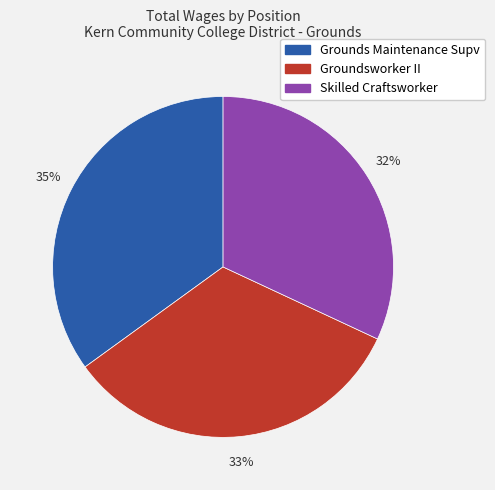

Which category has the biggest portion of the pie?

Grounds Maintenance Supv